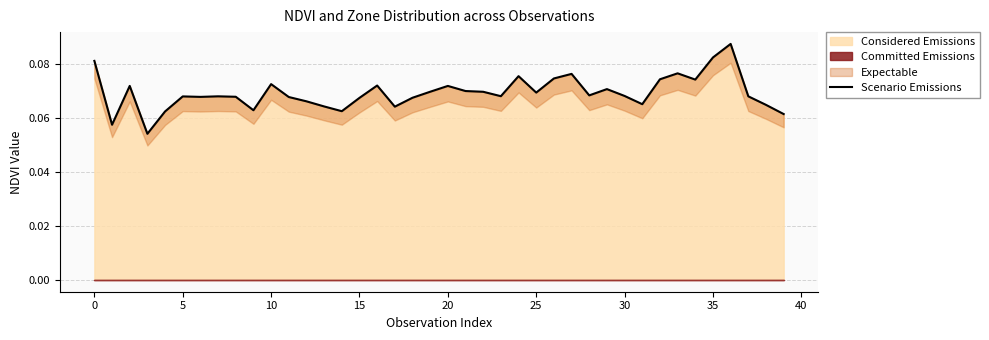

True or false: the data shows 0.0 at 32.

False